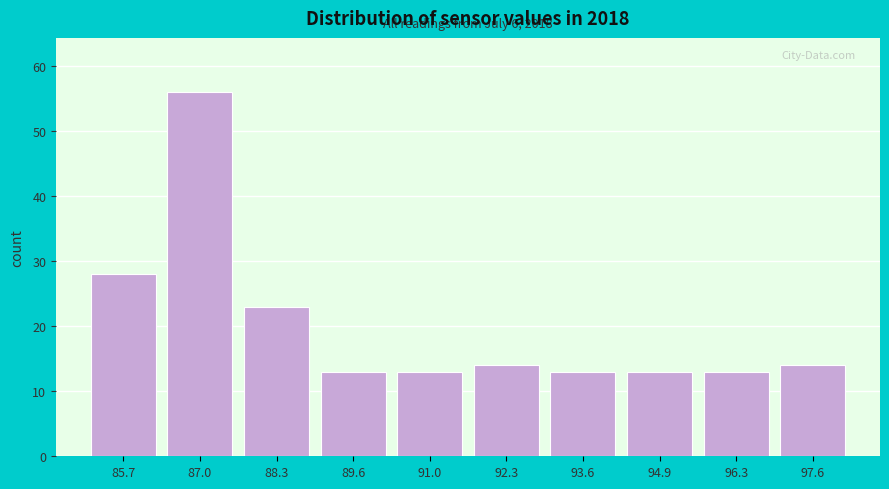

Reading left to right, what are all the values shown in this chart?

28	56	23	13	13	14	13	13	13	14